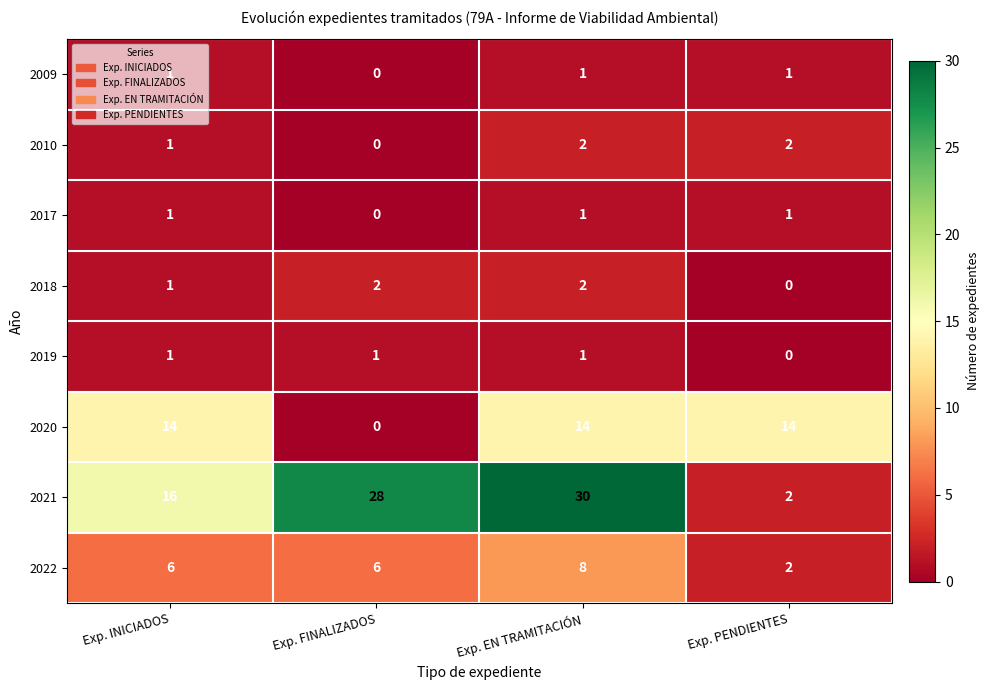

Which series has the largest total across all categories?

2021